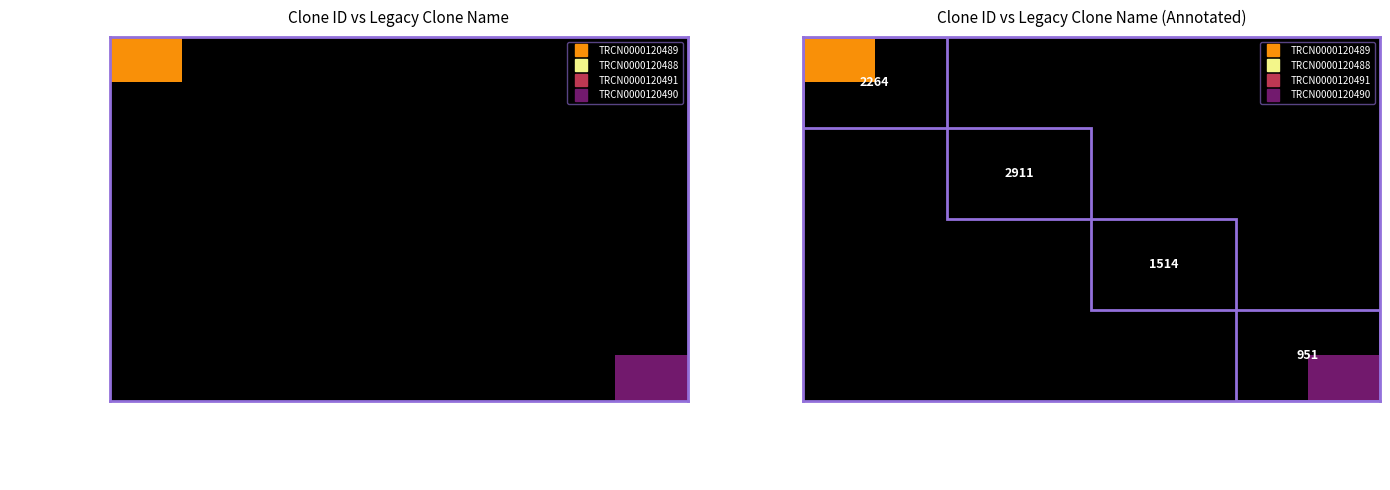

Is it true that TRCN0000120491 equals 1514.0 at NM_008664.1-1335s1c1?

True